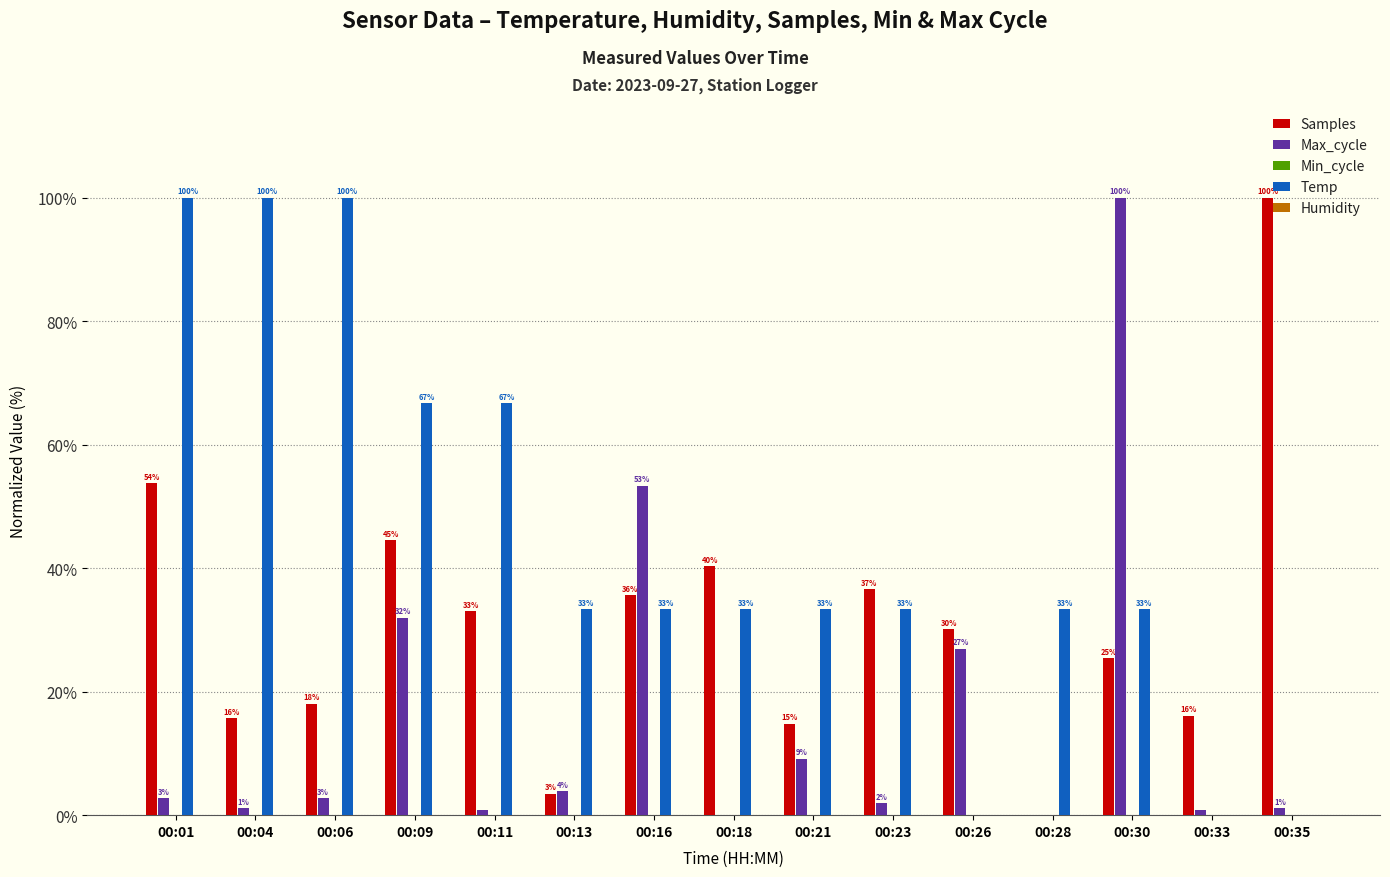

Read the Samples value at 00:11.

33.0